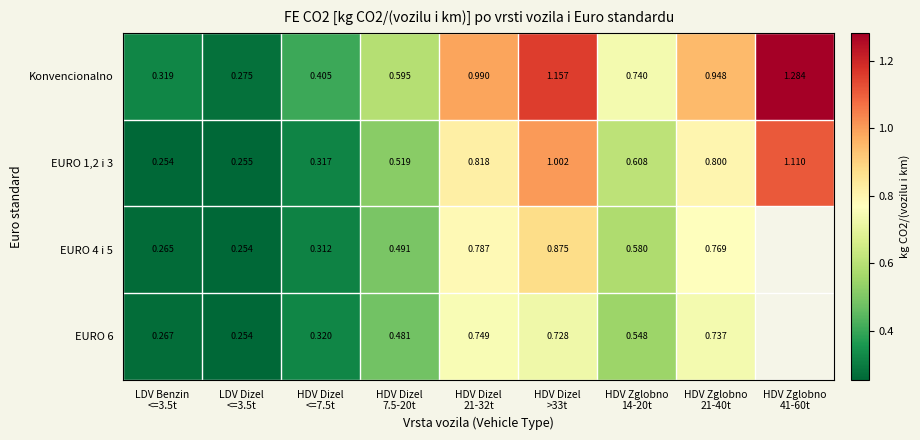

What is the smallest value displayed?

0.3